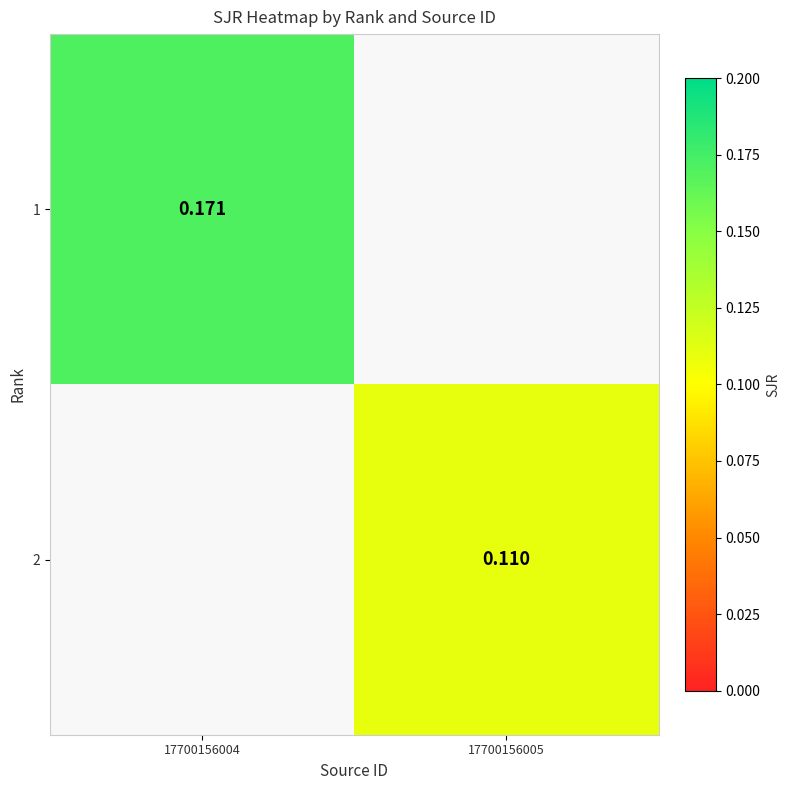

How many series are shown in this chart?

2